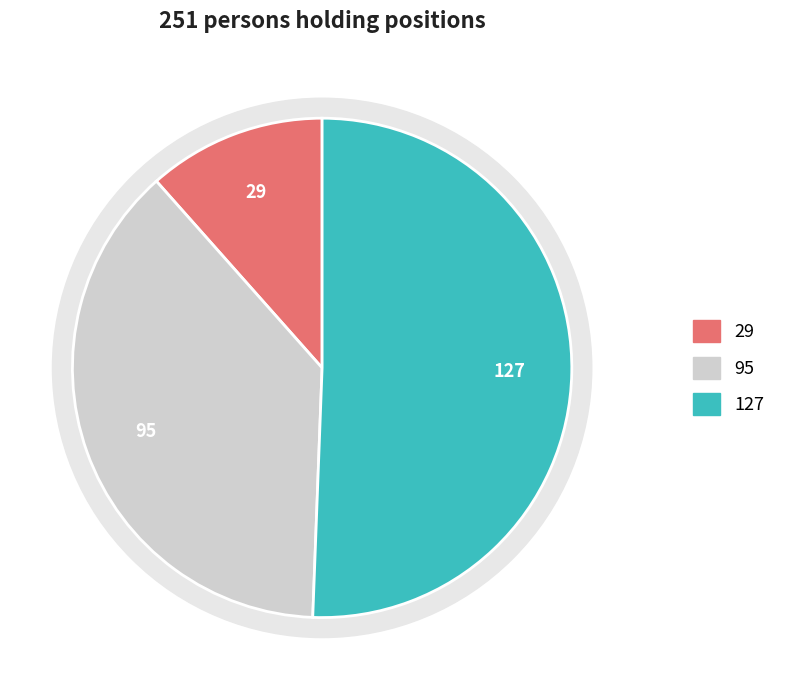

Combined, do Investment Firms or credit institutions (Long) and Commercial Undertakings (Long) account for over 50%?

Yes